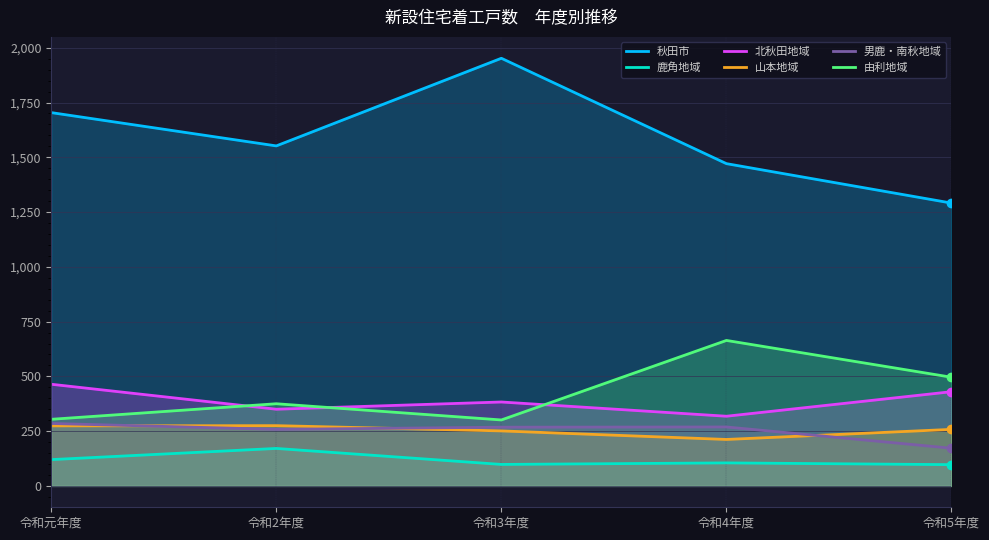

At which category does the chart reach its minimum across all series?

令和5年度